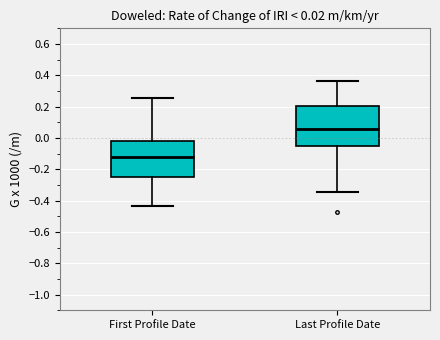

Which box is the tallest, from its lower edge to its upper edge?

Last Profile Date